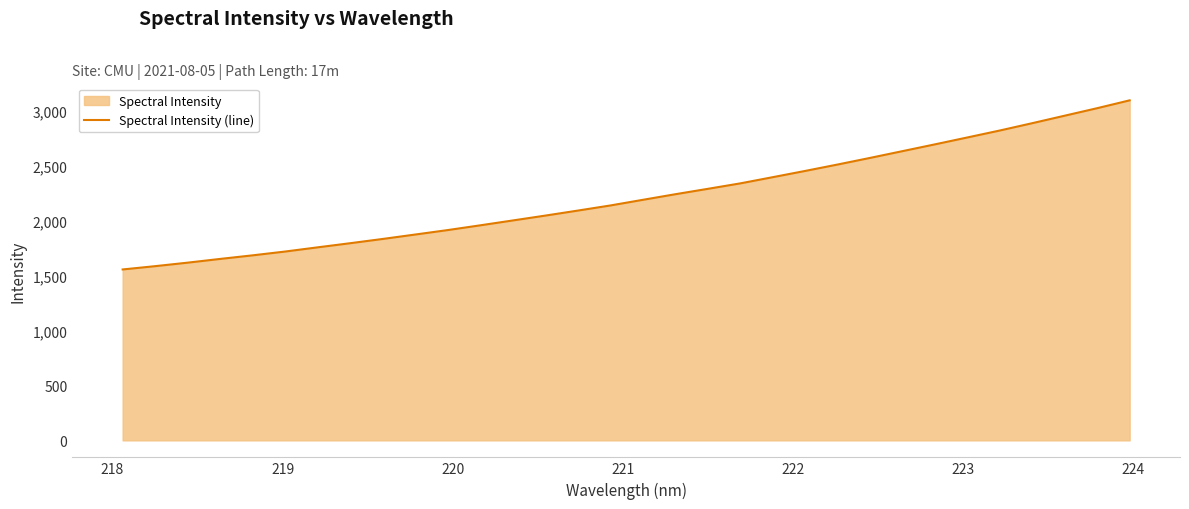

What is the value of the 32nd point from the left?

3095.3